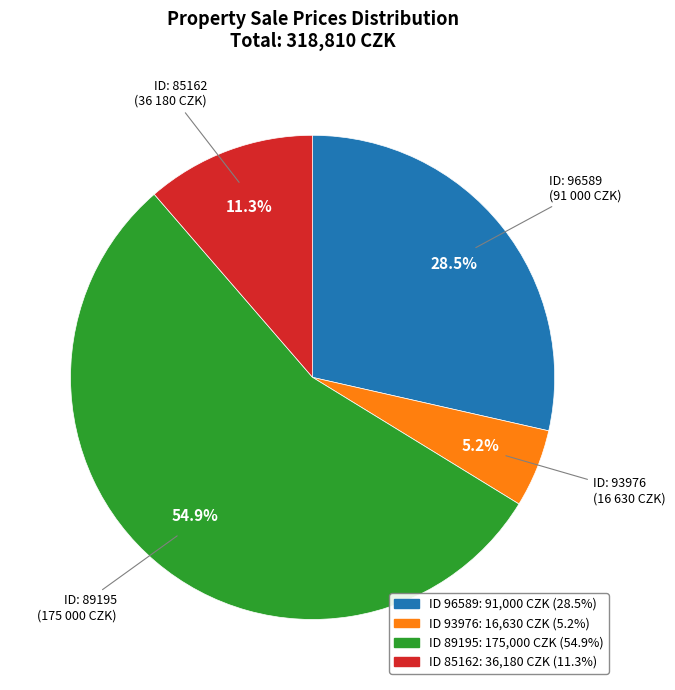

Is there a majority slice in this chart?

Yes